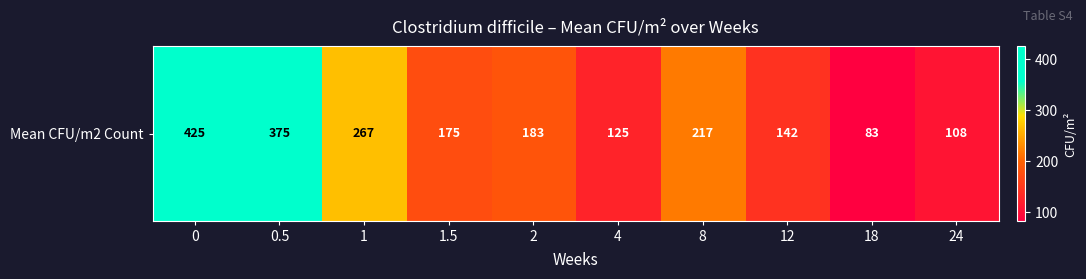

Reading left to right, what are all the values shown in this chart?

425	375	267	175	183	125	217	142	83	108